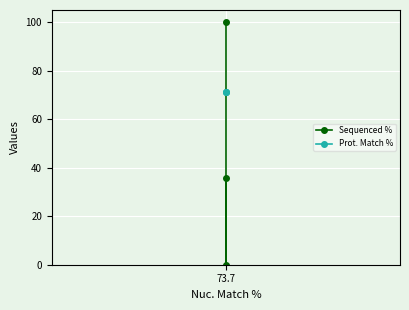

List the series in order of their peak value, highest first.

Sequenced %, Prot. Match %